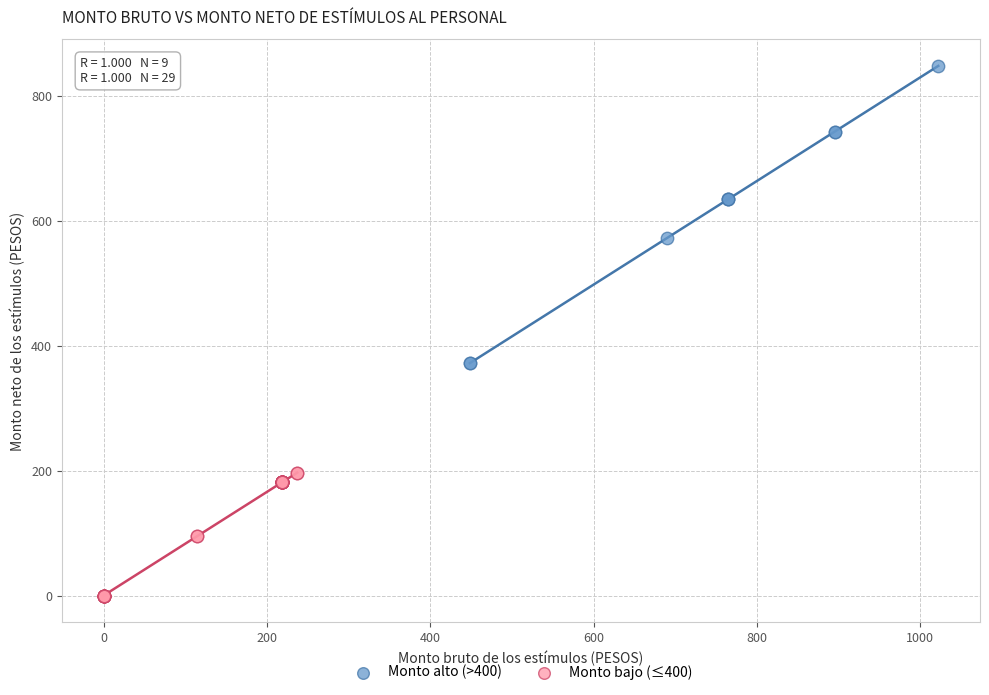

Which series contains the highest Y value?

Monto alto (>400)